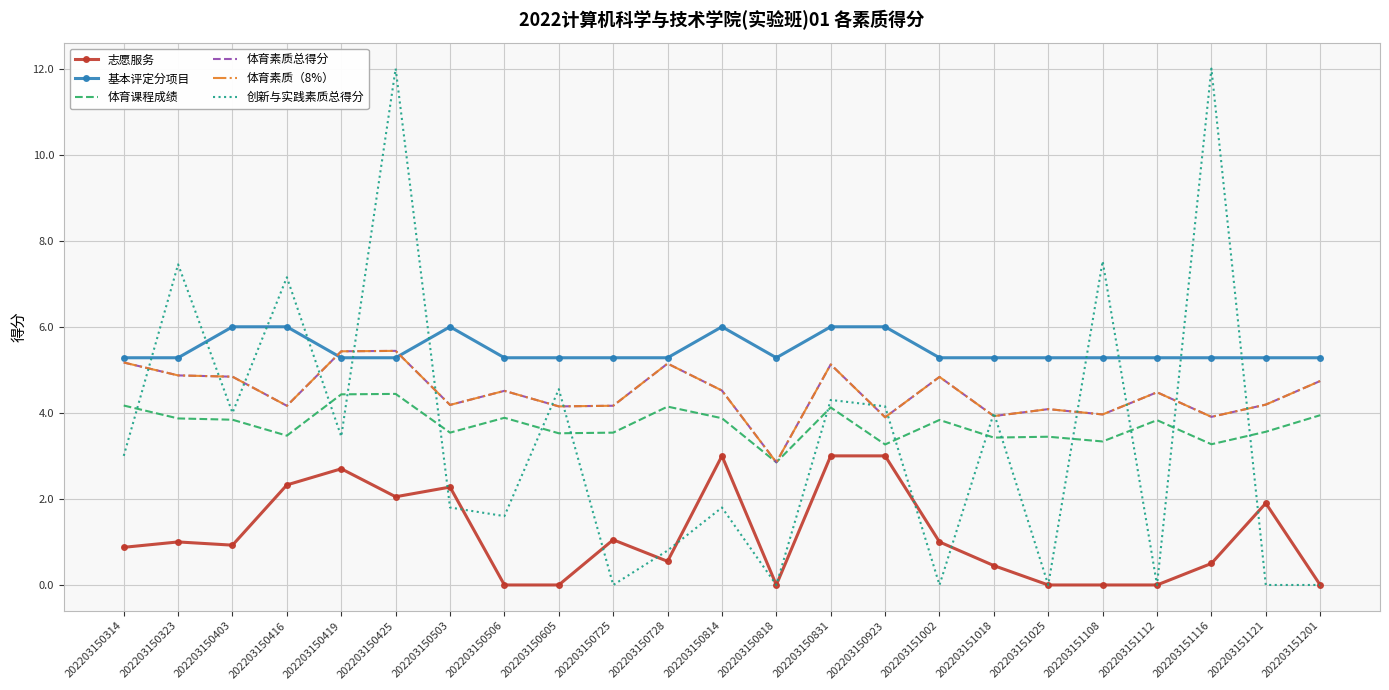

How many data points in 体育素质（8%） are less than 4?

5